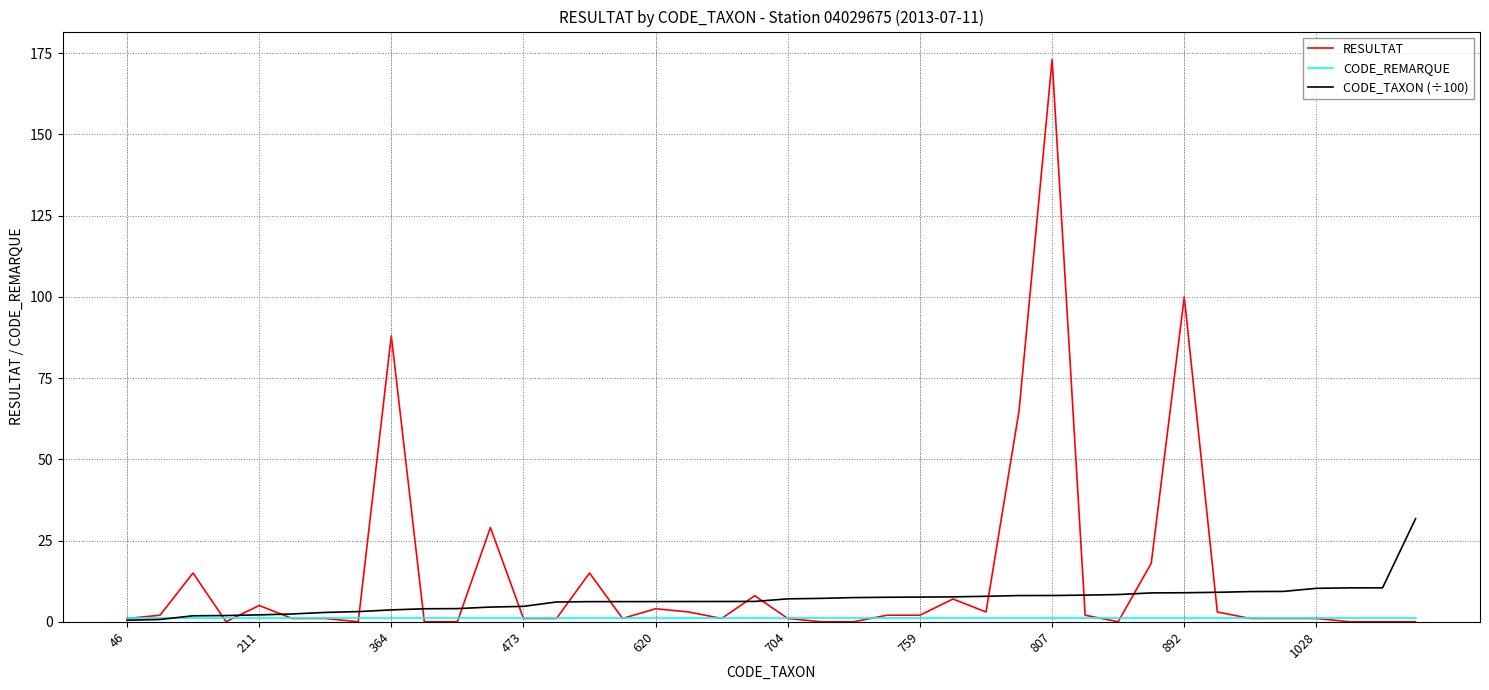

What is the difference between the maximum and minimum values in the RESULTAT series?

173.0